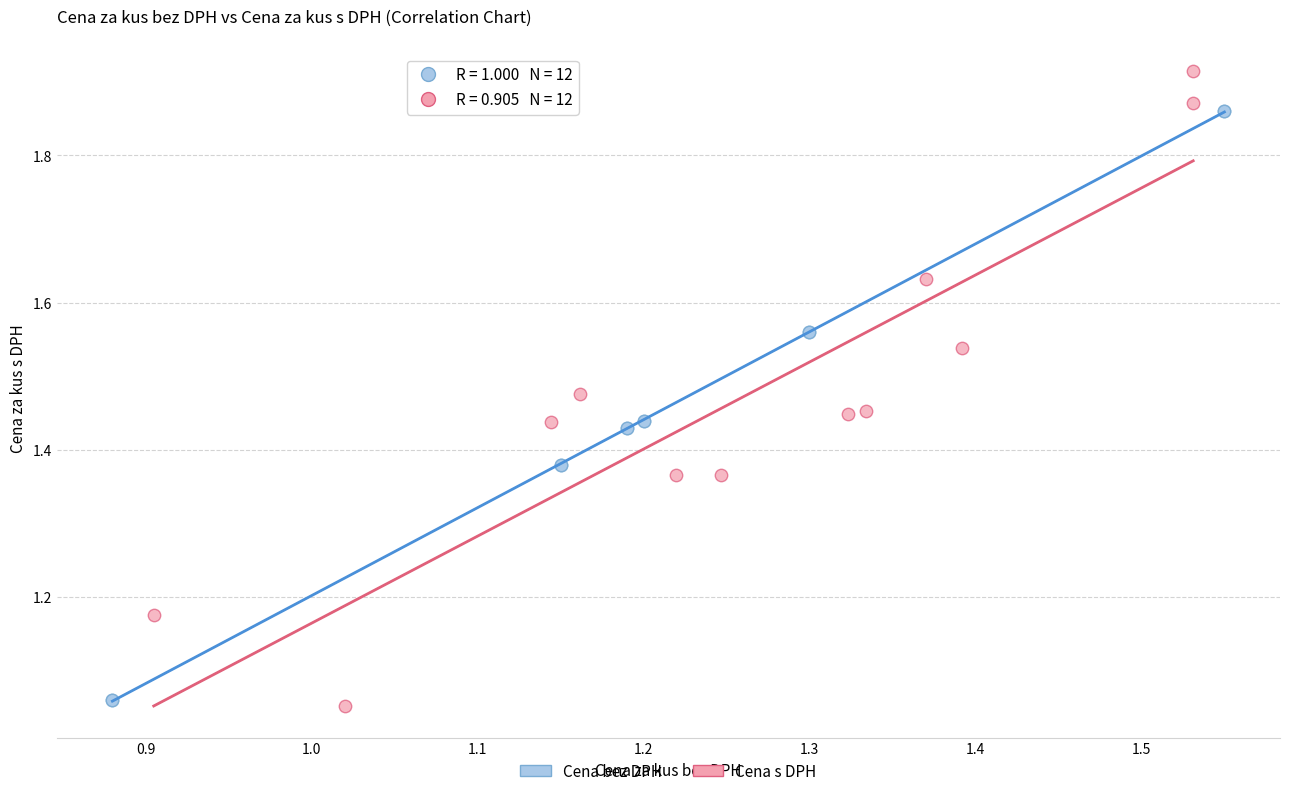

Which series reaches the maximum Y coordinate?

Cena s DPH